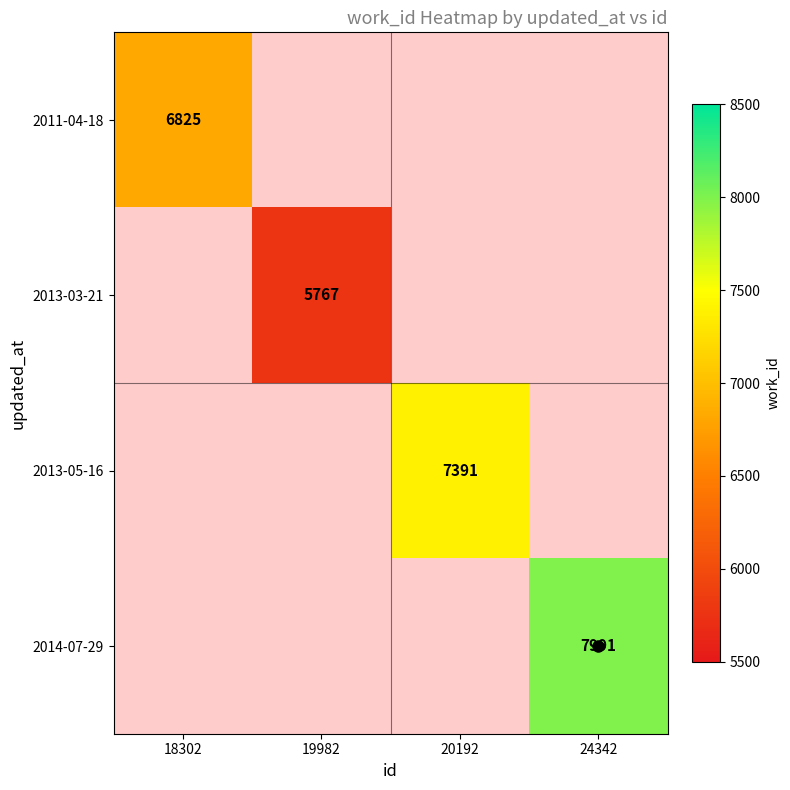

The value of 2011-04-18 at 18302 is 10021. True or false?

False